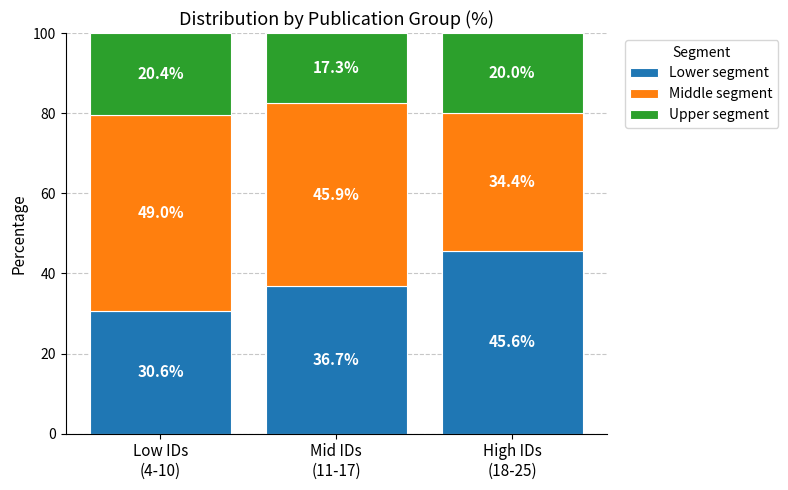

Reading left to right, list the values for the Lower segment series.

30.6	36.7	45.6